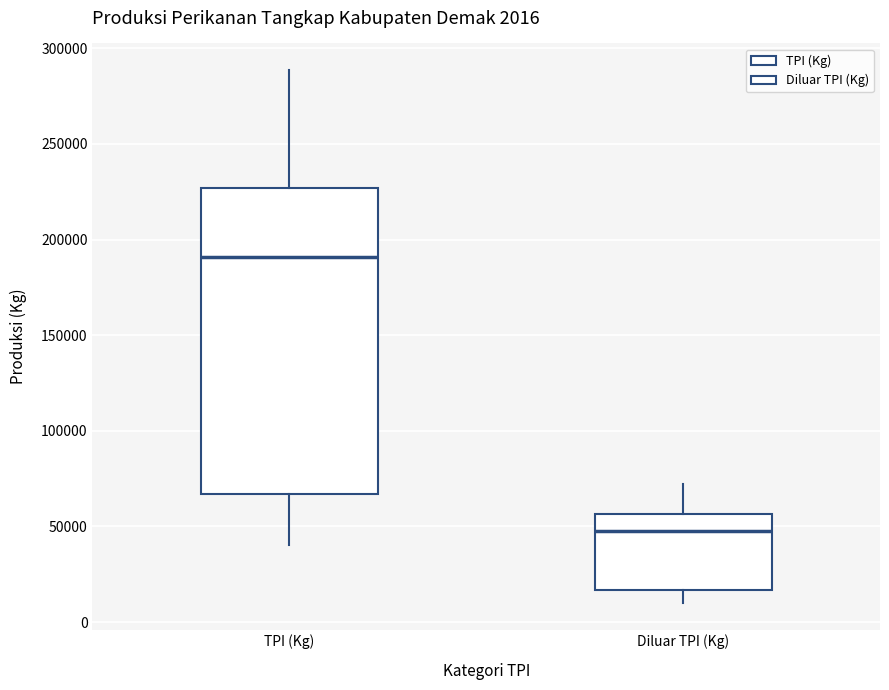

Which box is the tallest, from its lower edge to its upper edge?

TPI (Kg)